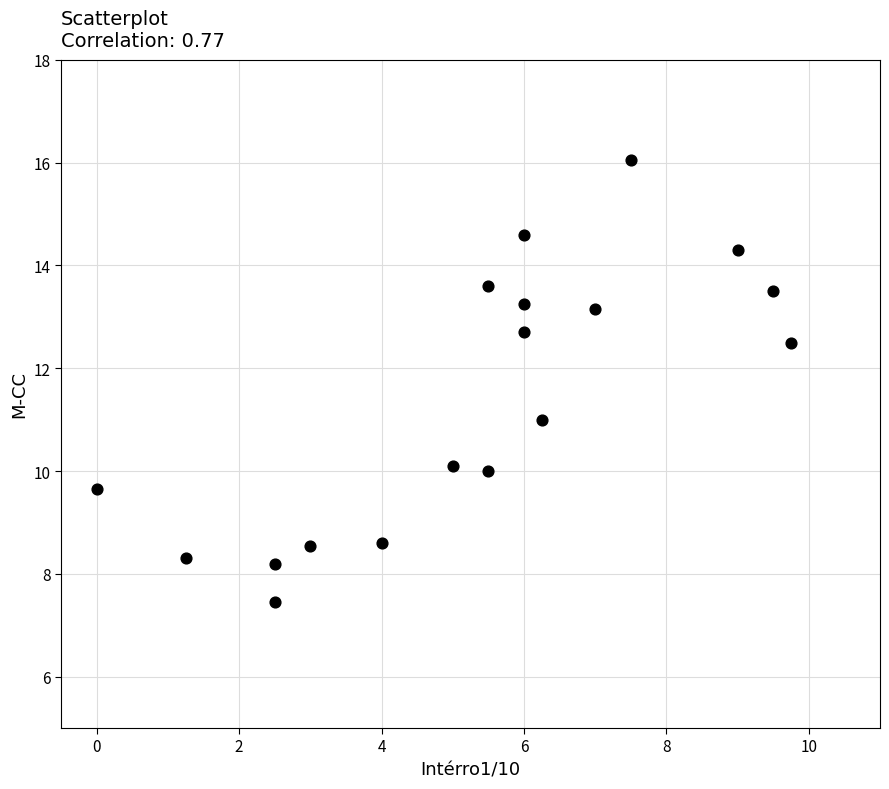

What is the range of Y values (max minus min)?

8.6